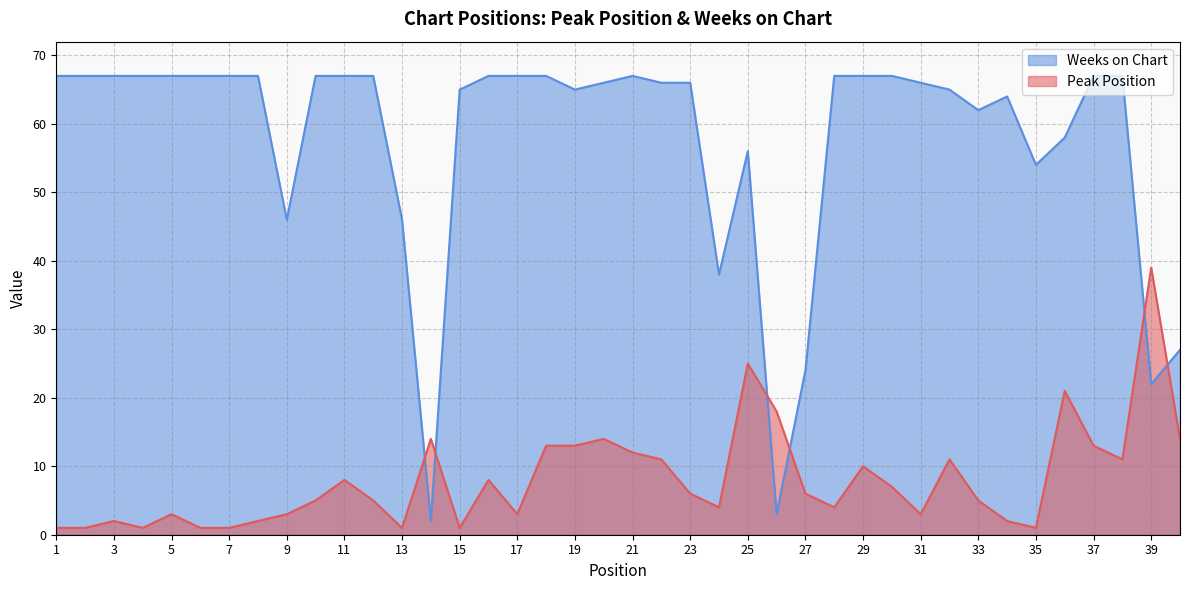

How many interior local peaks does the Peak Position series have?

11